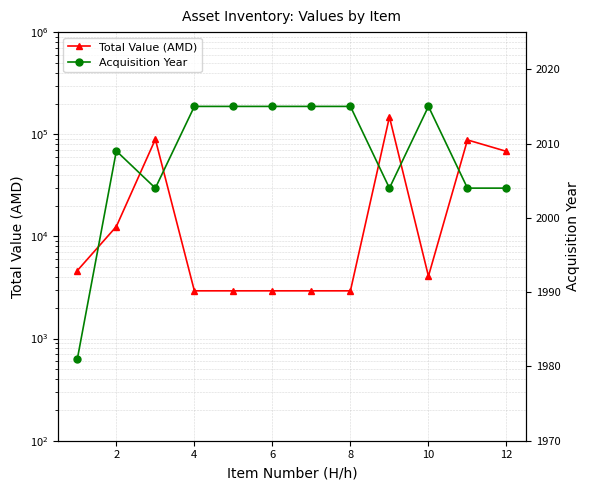

Which series has the largest range (max minus min)?

Total Value (AMD)